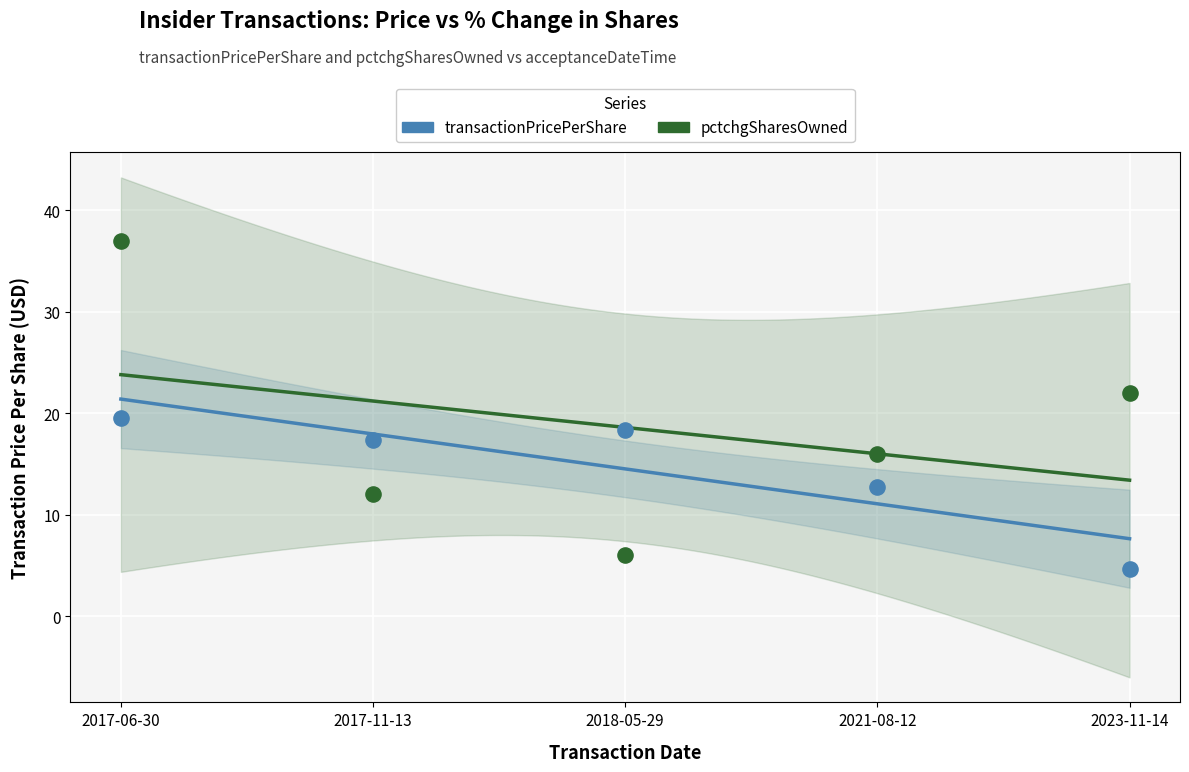

Which series contains the lowest Y value?

transactionPricePerShare